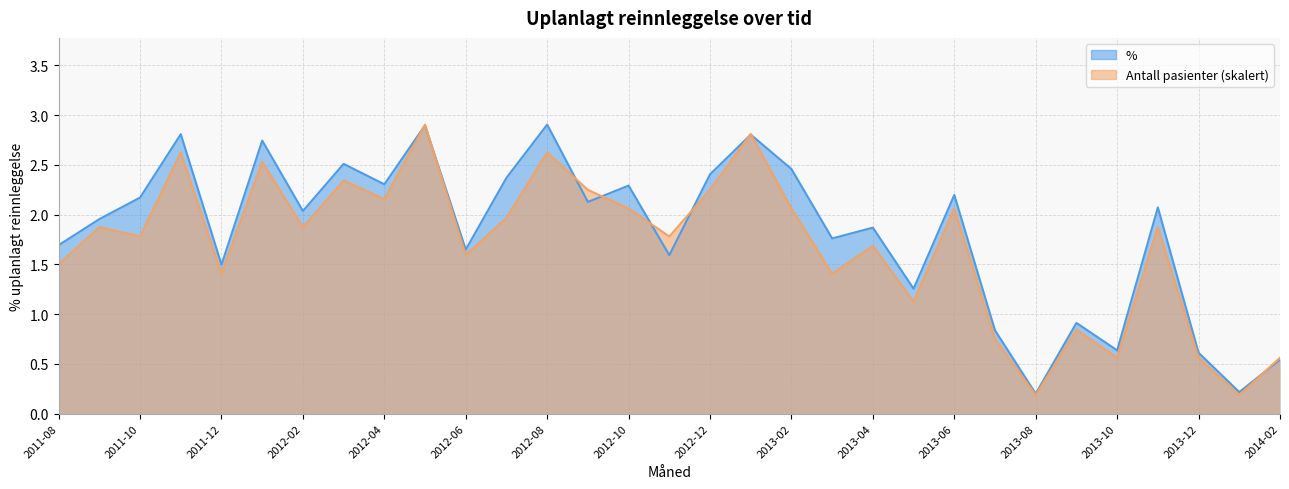

What is the average value of the % series?

1.8